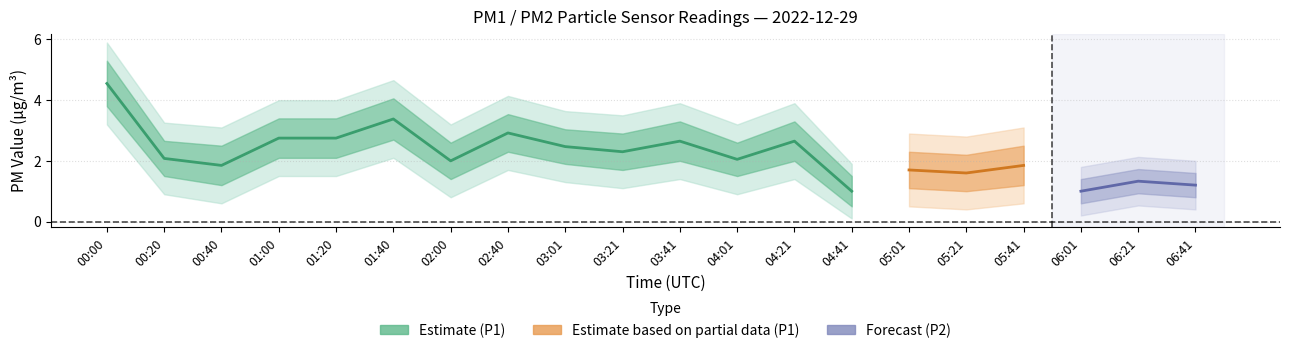

At which label does P1 first exceed 2?

00:00